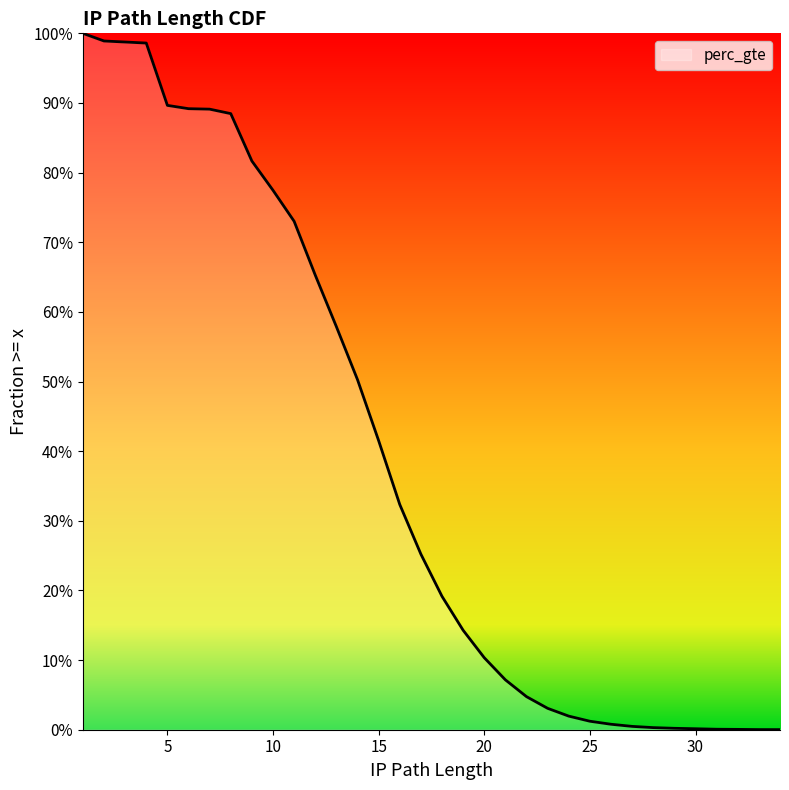

What is the value of the 19th point from the left?

0.1